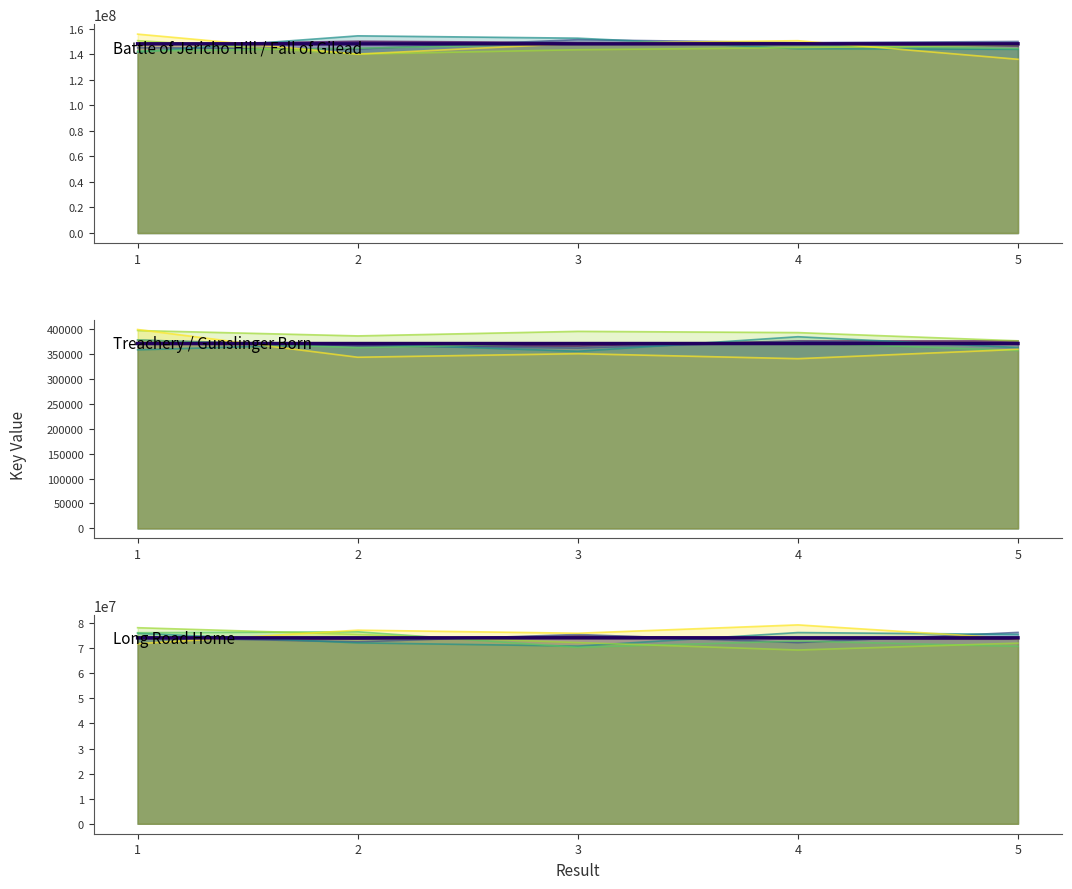

Where is the first local minimum?

4